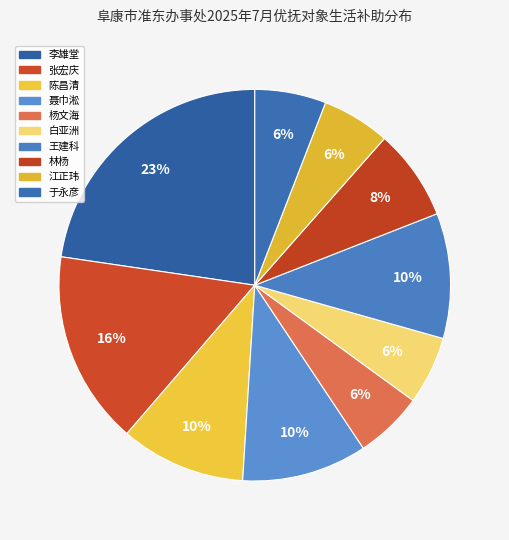

How much of the chart is everything except 李雄堂?

77.3%